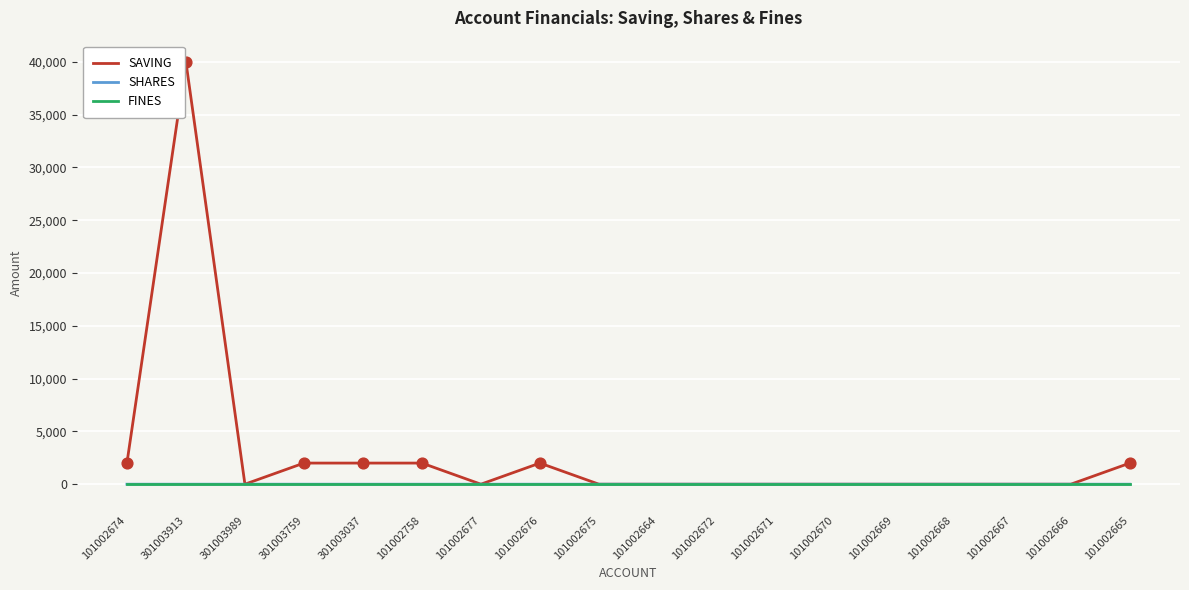

Between 301003913 and 101002670, which series saw the biggest shift?

SAVING